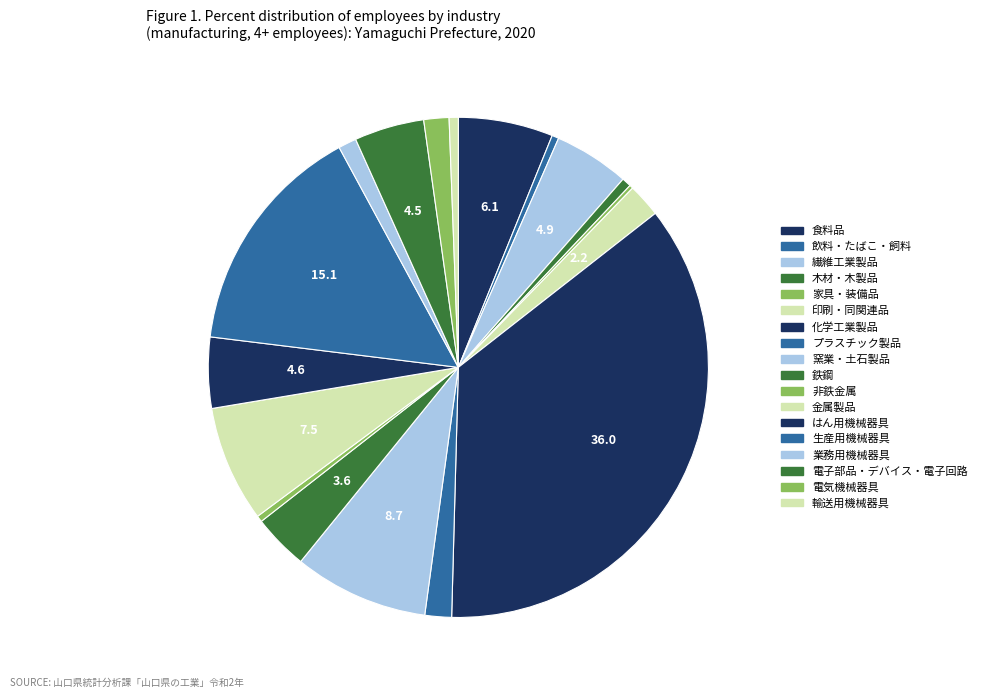

Is there any slice that represents more than half of the pie?

No